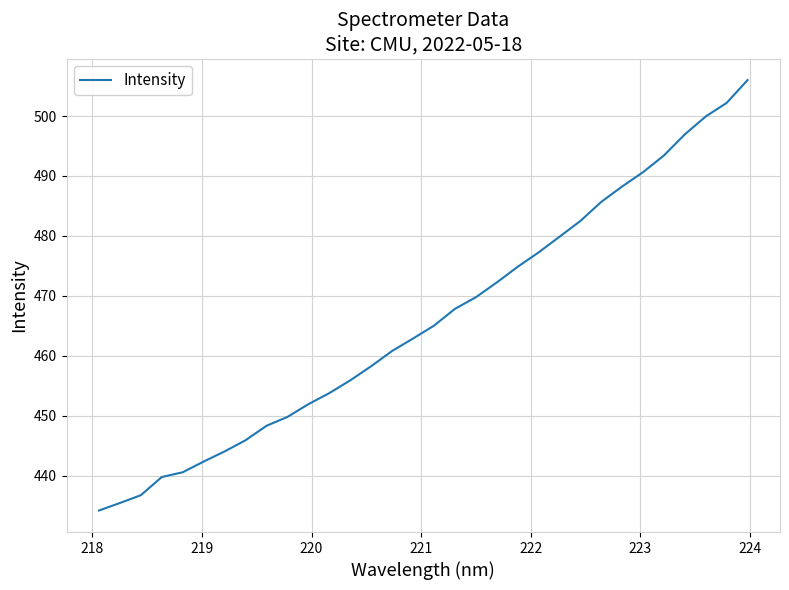

What is the sum of all values?

14913.5